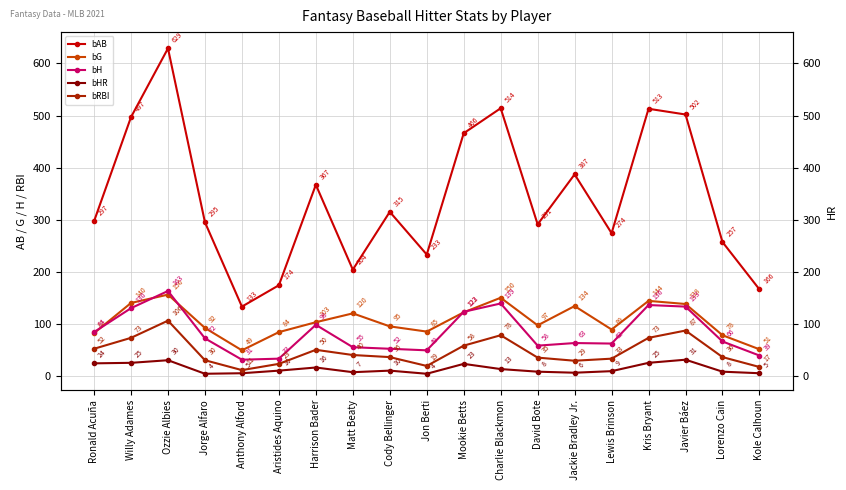

At how many categories does at least one series exceed 406?

6